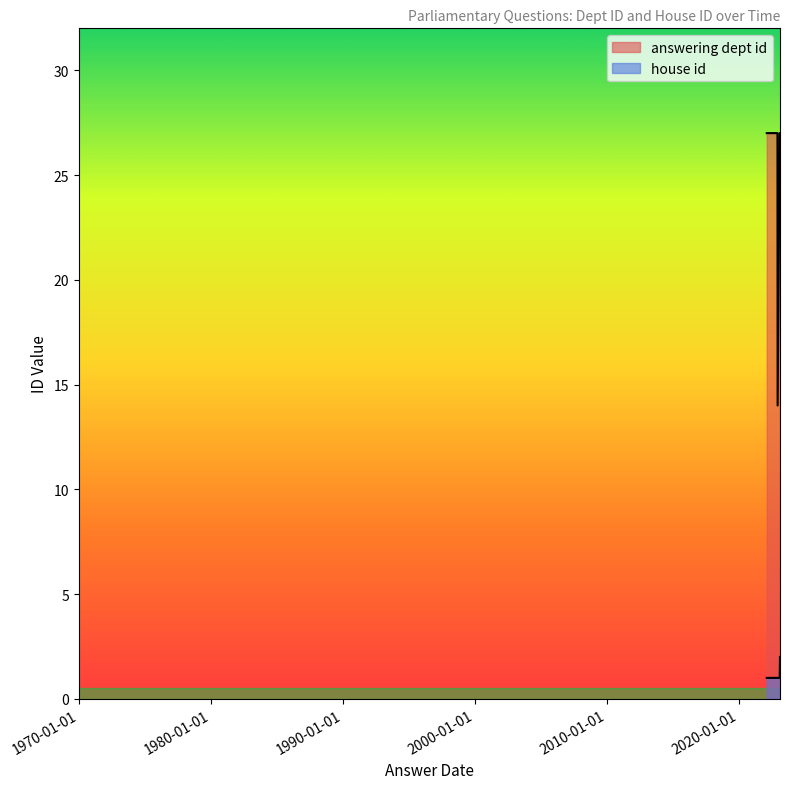

The answering dept id series shows 8 at 2022-07-20. True or false?

False